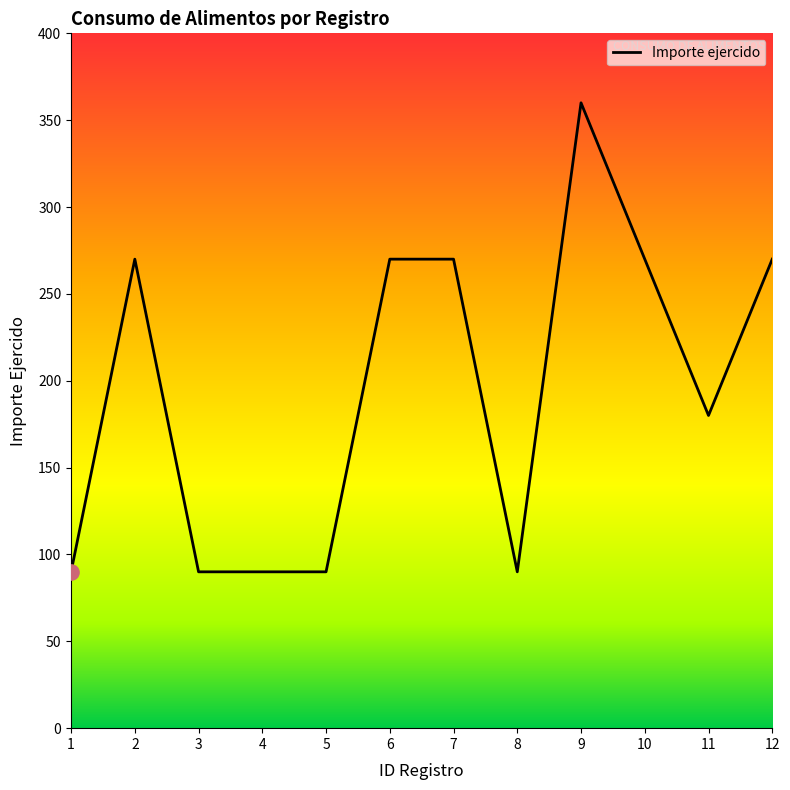

Approximately how many times larger is the value at 7 compared to 11?

1.5